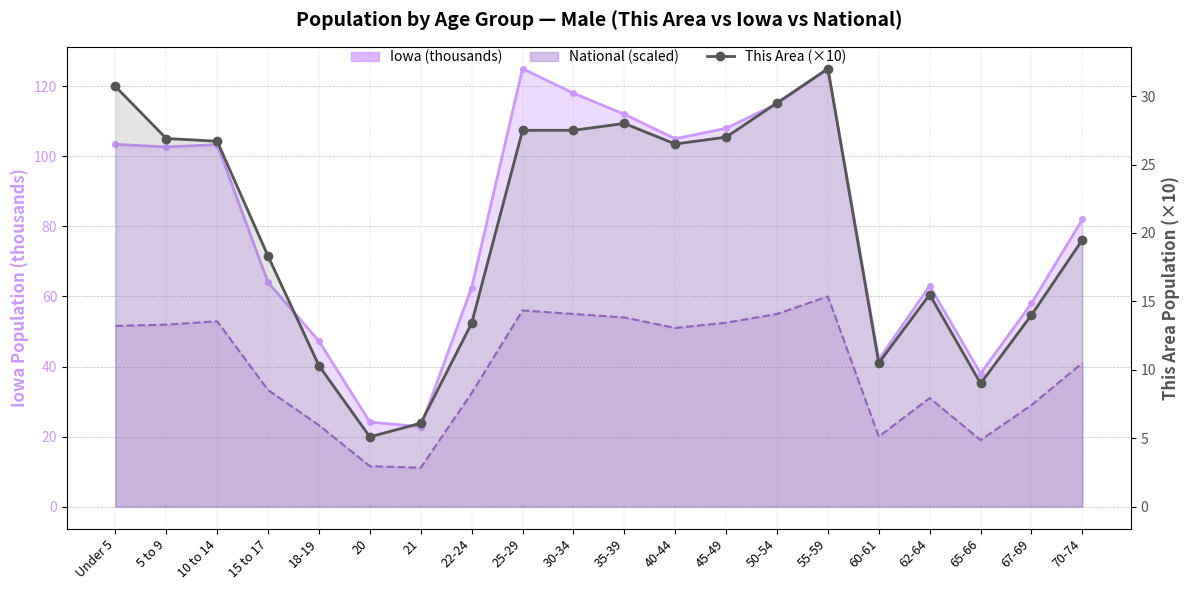

The value at 40-44 is 26.5. True or false?

True